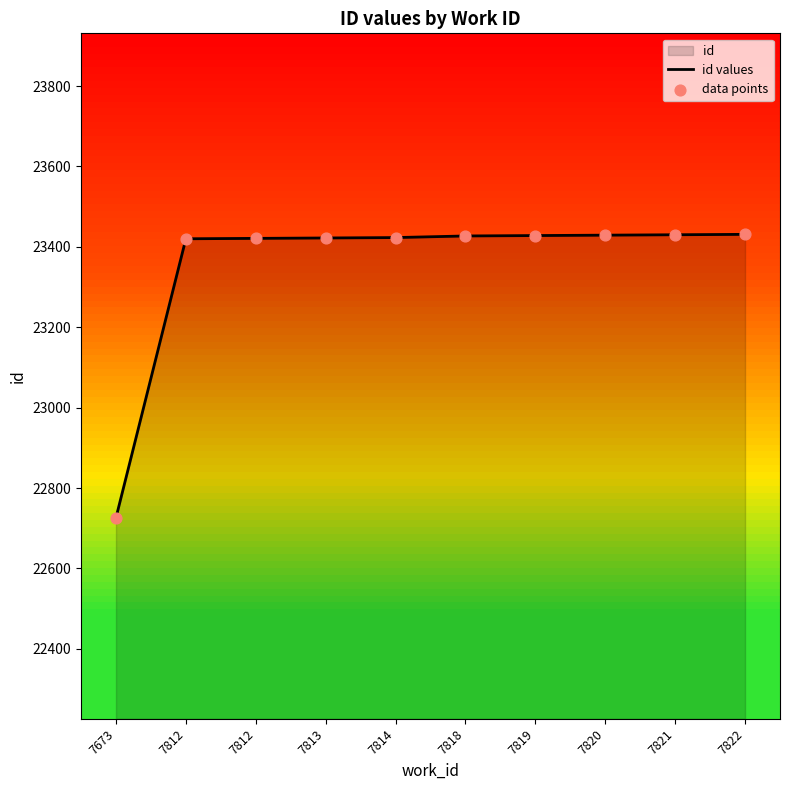

Is the value of id values at 7821 greater than the value of data points at 7812?

Yes